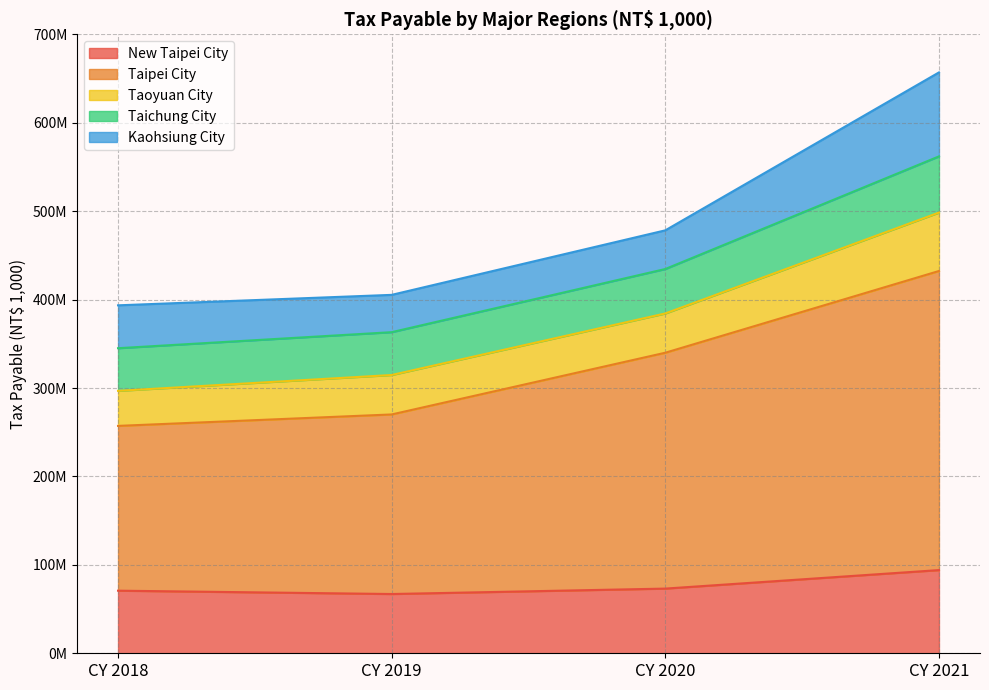

What are all the series names shown in the legend?

New Taipei City, Taipei City, Taoyuan City, Taichung City, Kaohsiung City